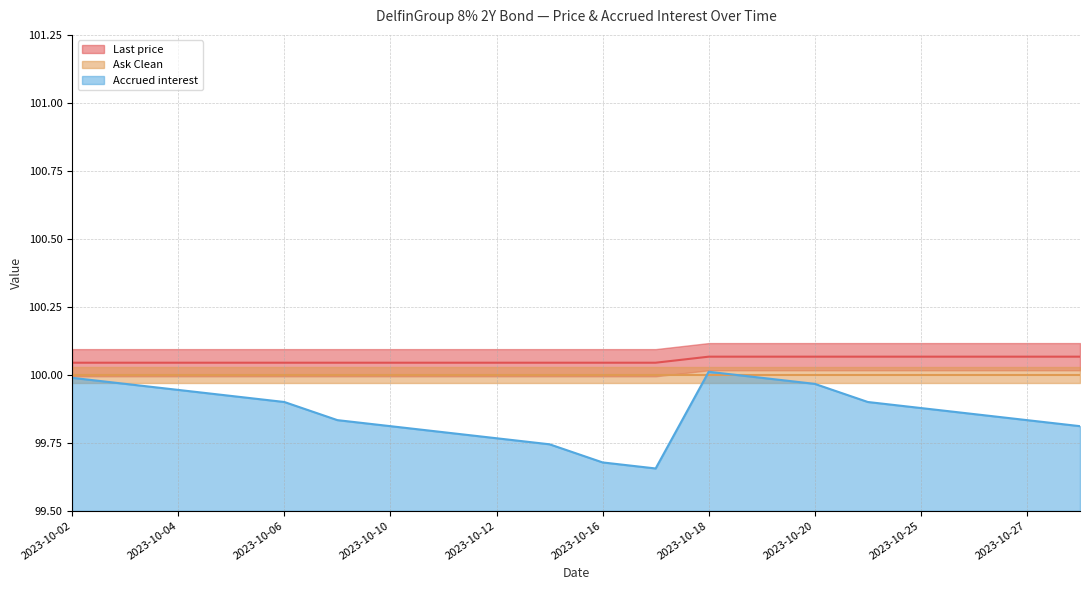

What is the total value across all series at 2023-10-10?

199.9